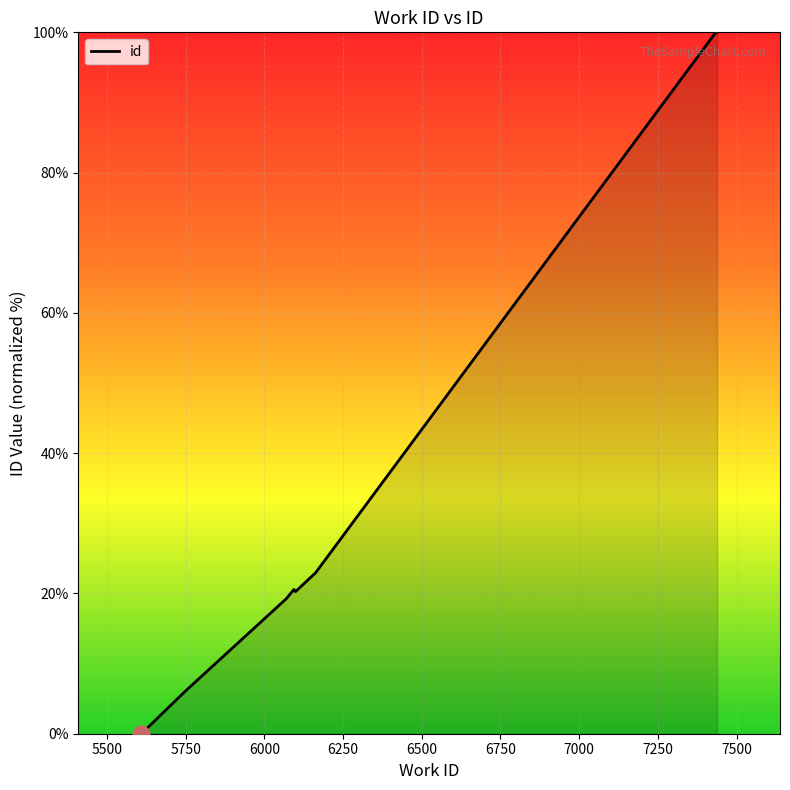

What is the maximum value shown in the chart?

100.0